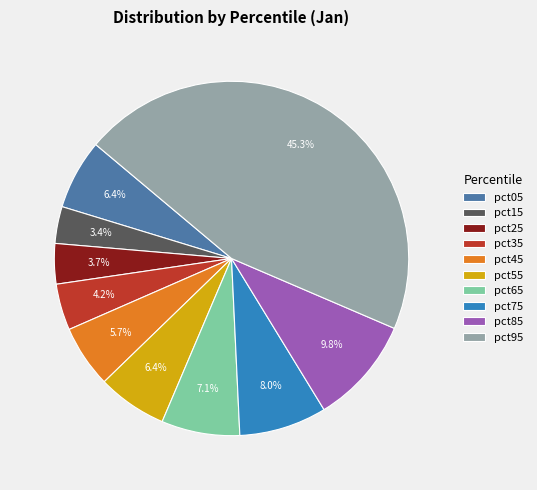

True or false: pct45 accounts for 6% of the total.

True